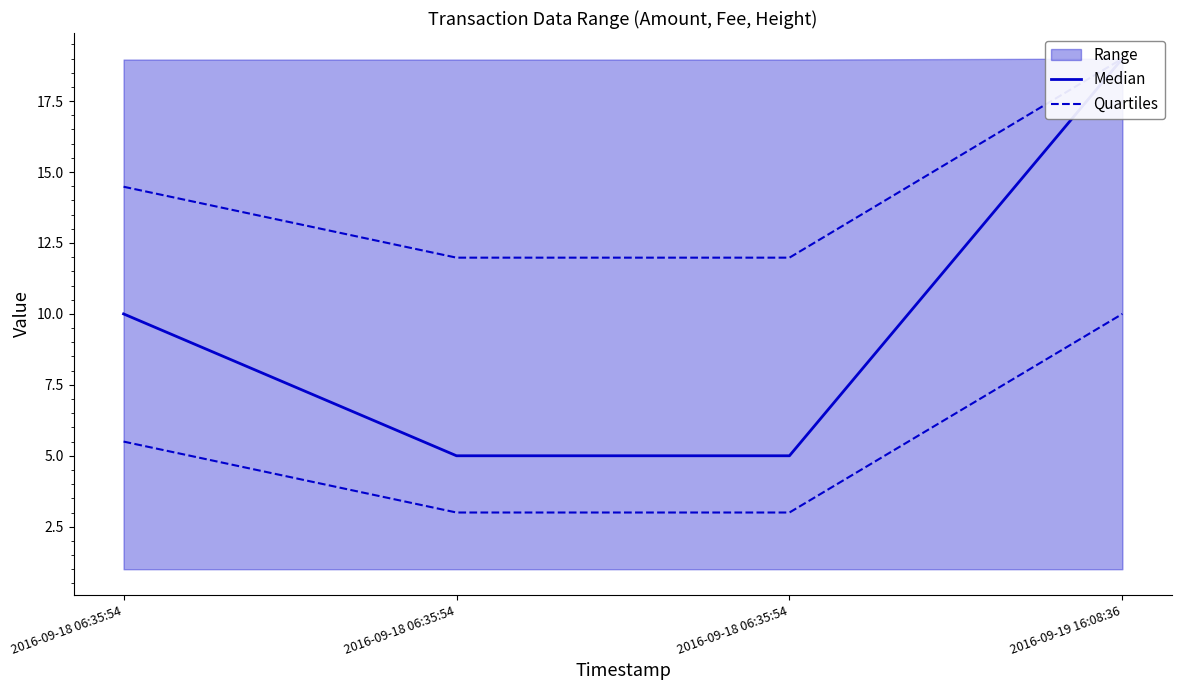

At which category is the sum across all series the highest?

2016-09-19 16:08:36